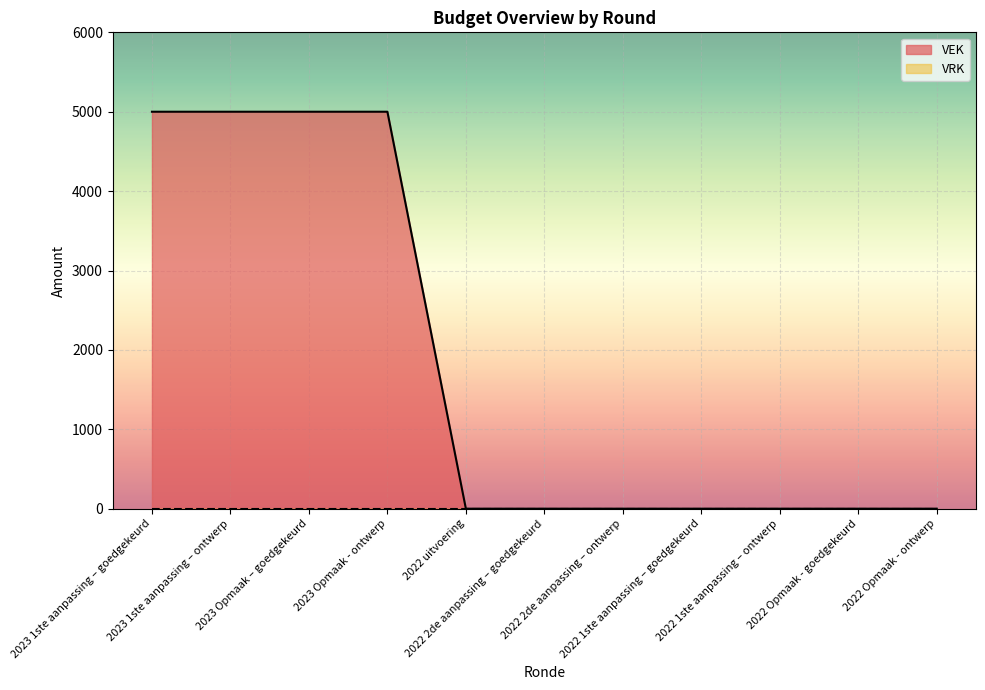

What is the average value?

1818